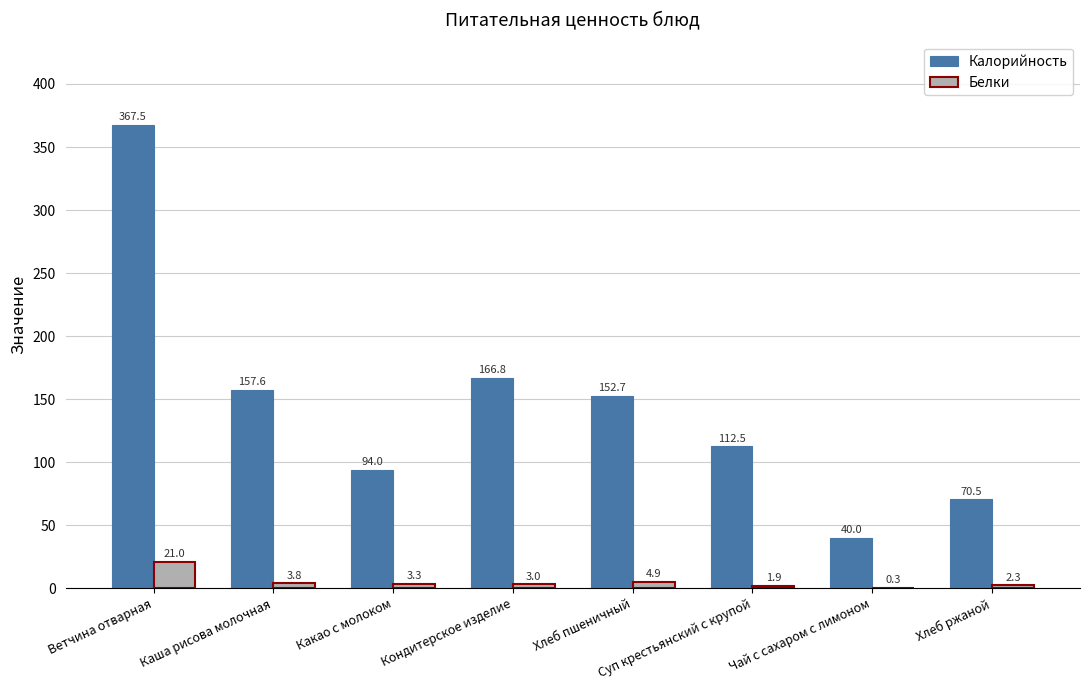

What is the sum of the Калорийность values at Каша рисова молочная and Суп крестьянский с крупой?

270.1